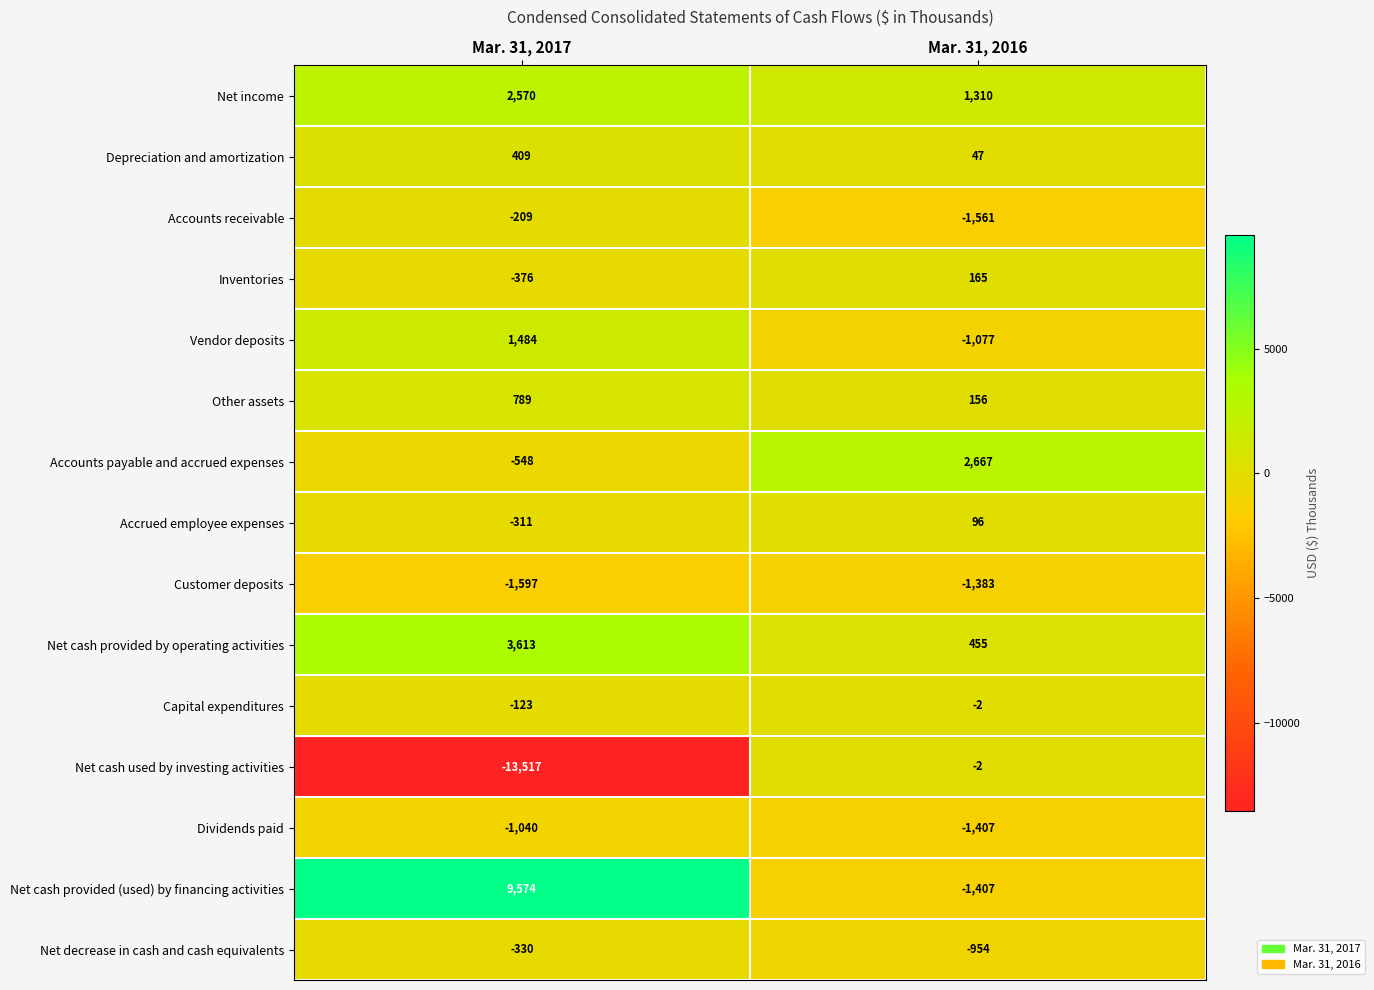

Rank the series at Mar. 31, 2017 from highest to lowest value.

Net cash provided (used) by financing activities, Net cash provided by operating activities, Net income, Vendor deposits, Other assets, Depreciation and amortization, Capital expenditures, Accounts receivable, Accrued employee expenses, Net decrease in cash and cash equivalents, Inventories, Accounts payable and accrued expenses, Dividends paid, Customer deposits, Net cash used by investing activities